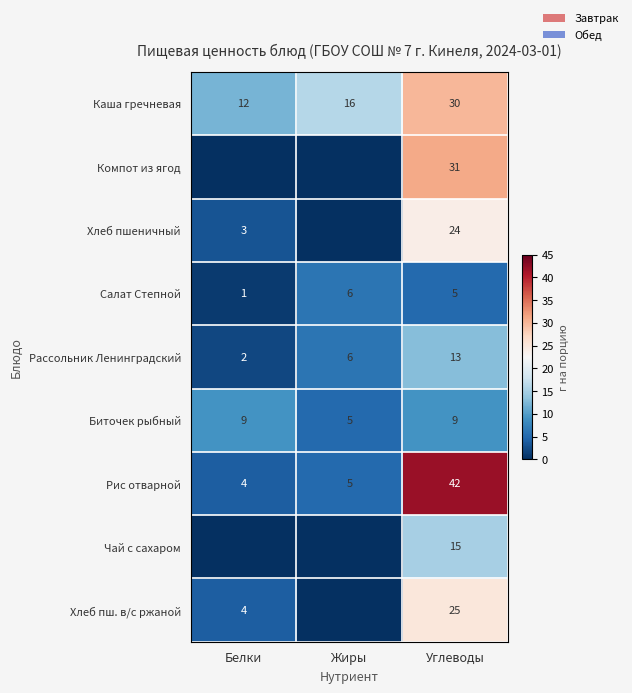

What is the difference between the highest and lowest values at Белки?

12